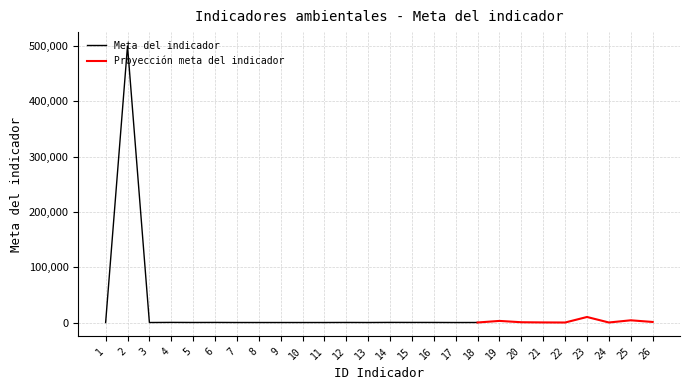

Rank the categories by value from highest to lowest.

2, 23, 25, 19, 26, 20, 4, 14, 21, 6, 15, 16, 12, 5, 18, 24, 7, 13, 11, 9, 8, 1, 3, 10, 17, 22